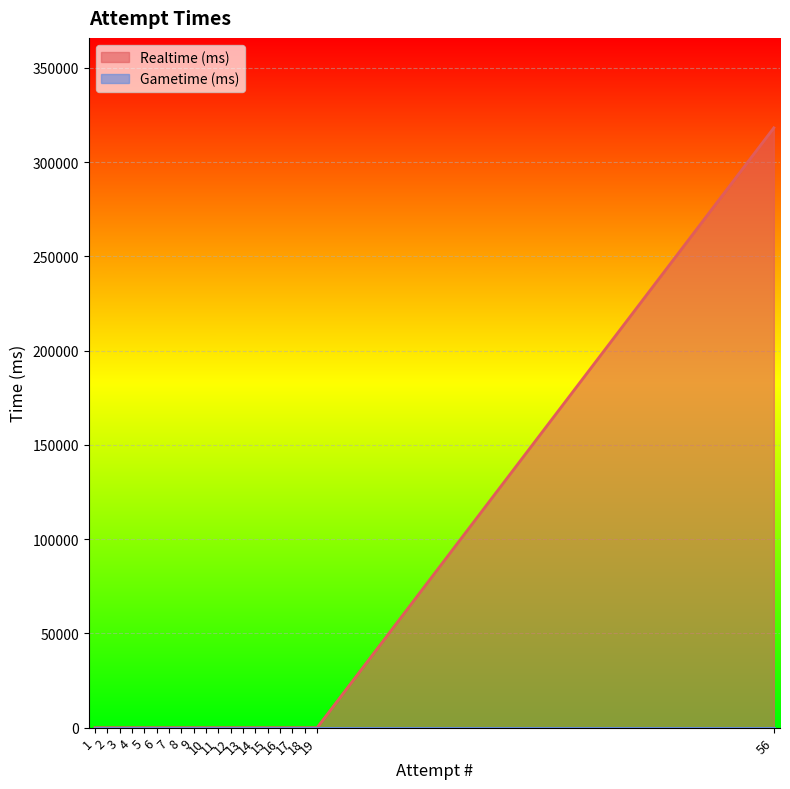

Which series has the largest range (max minus min)?

Realtime (ms)